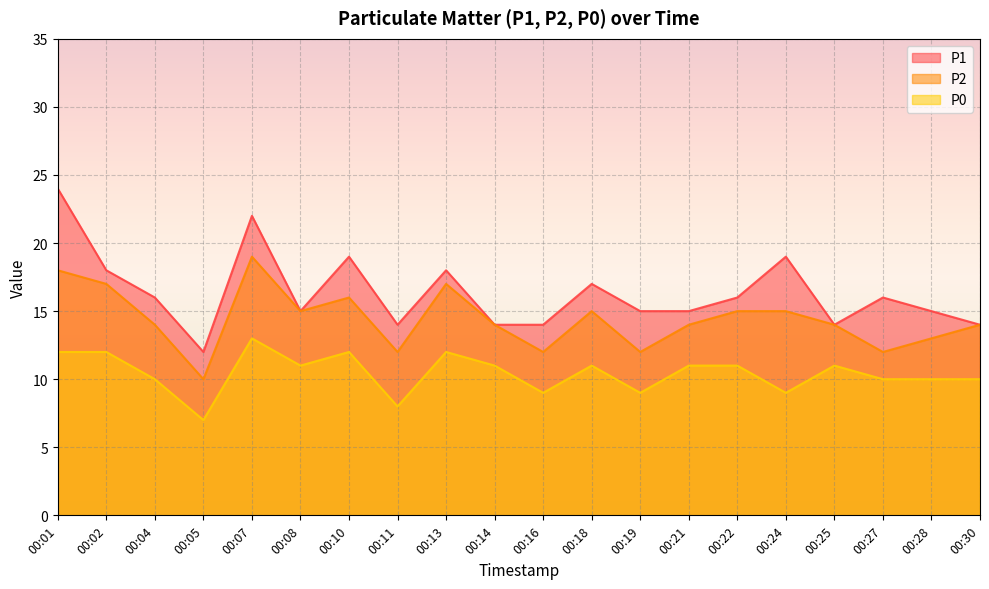

Rank the categories by P0 value from highest to lowest.

00:07, 00:01, 00:02, 00:10, 00:13, 00:08, 00:14, 00:18, 00:21, 00:22, 00:25, 00:04, 00:27, 00:28, 00:30, 00:16, 00:19, 00:24, 00:11, 00:05